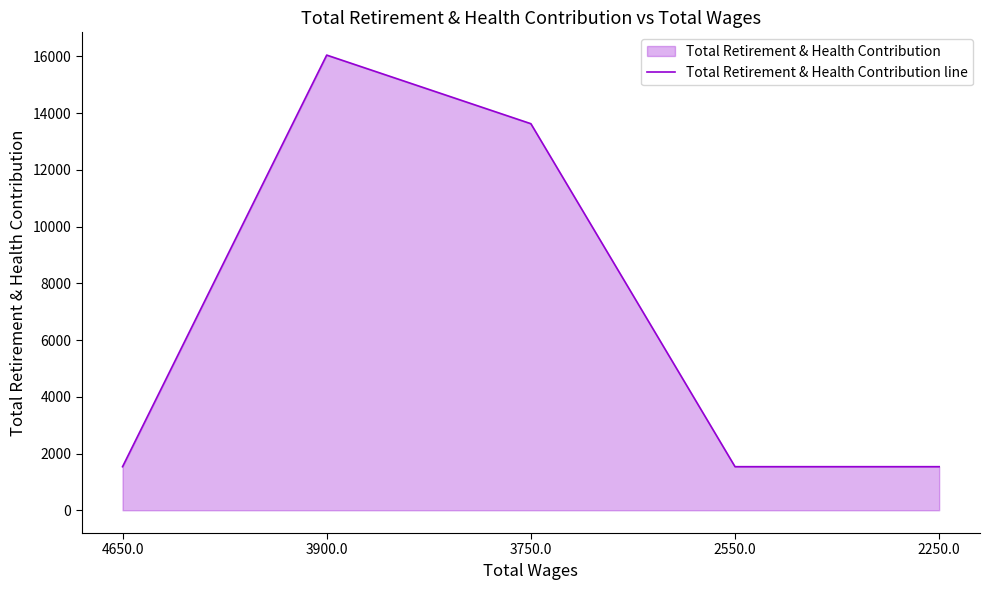

What is the label of the 2nd point from the left?

3900.0